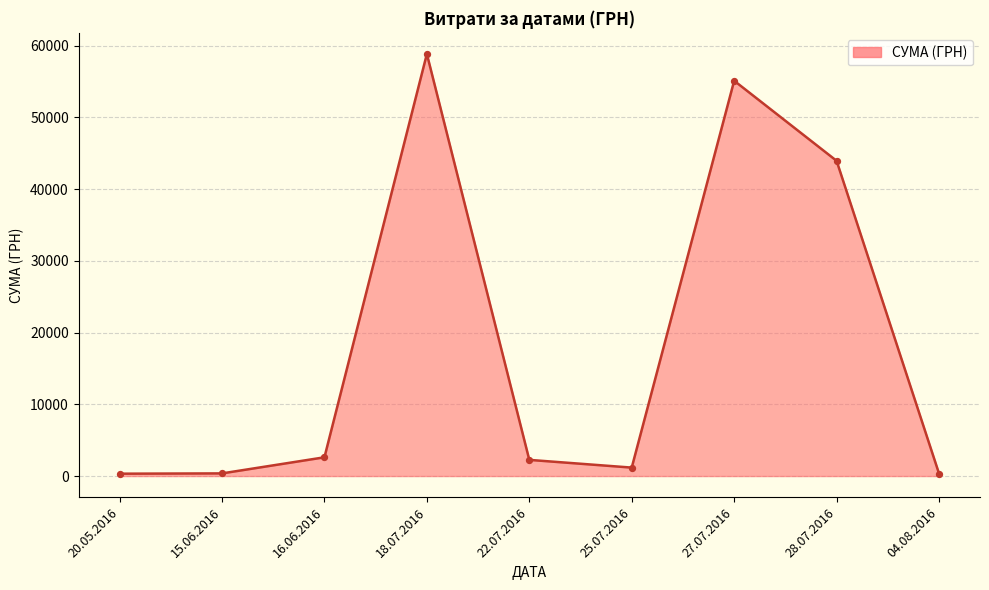

Between 16.06.2016 and 18.07.2016, which is larger?

18.07.2016